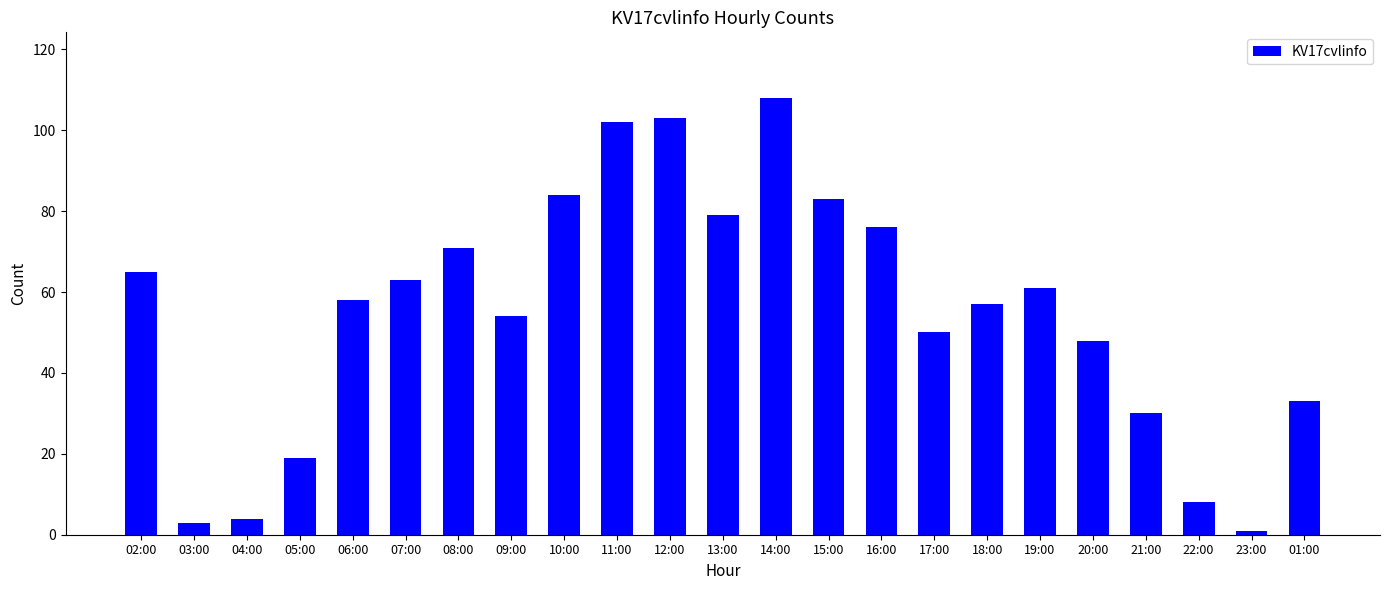

Count the number of categories in the chart.

23